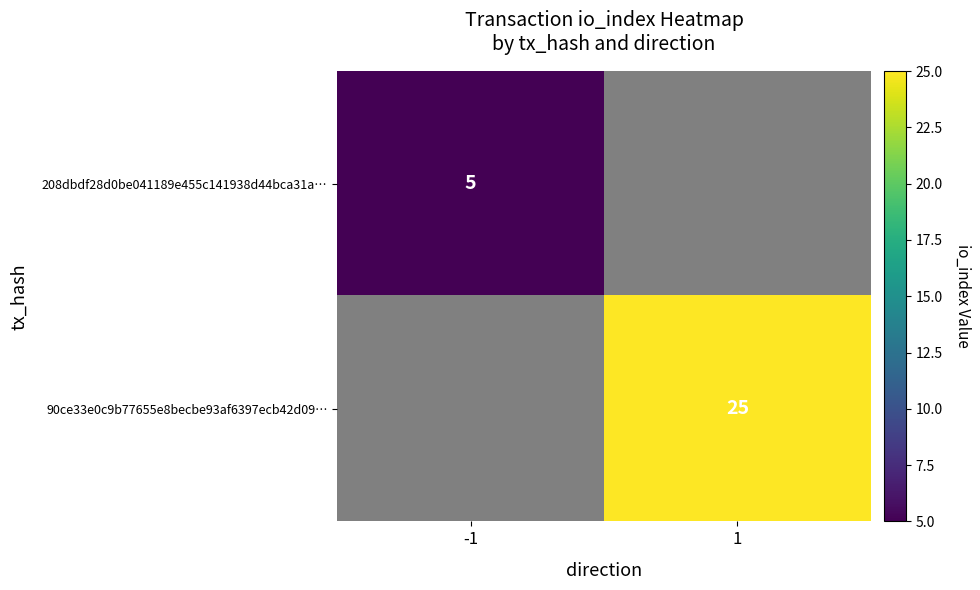

The 208dbdf28d0be041189e455c141938d44bca31a series shows 0 at direction. True or false?

False